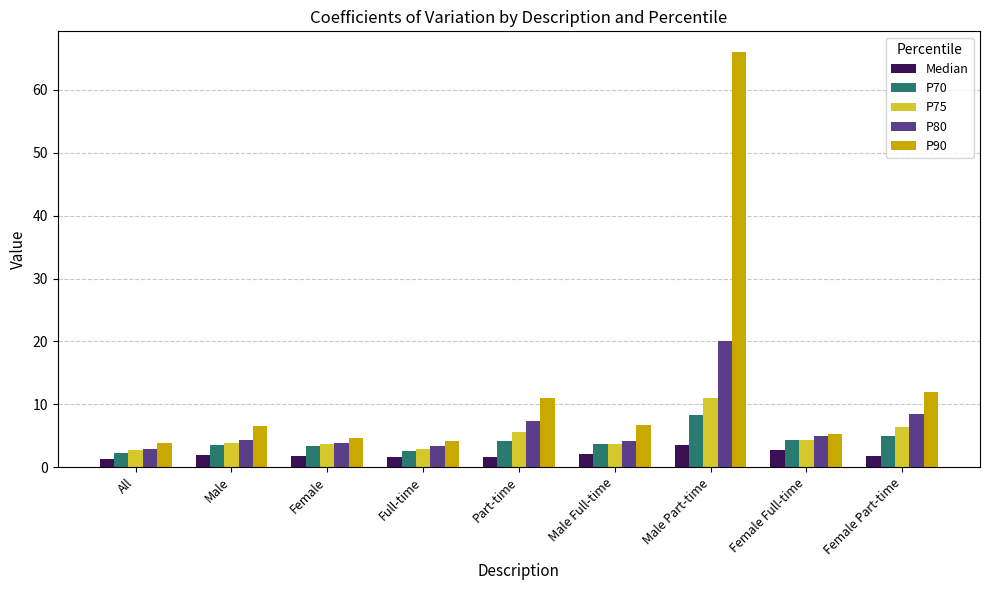

Is the value of Median at Female greater than the value of P70 at Female?

No